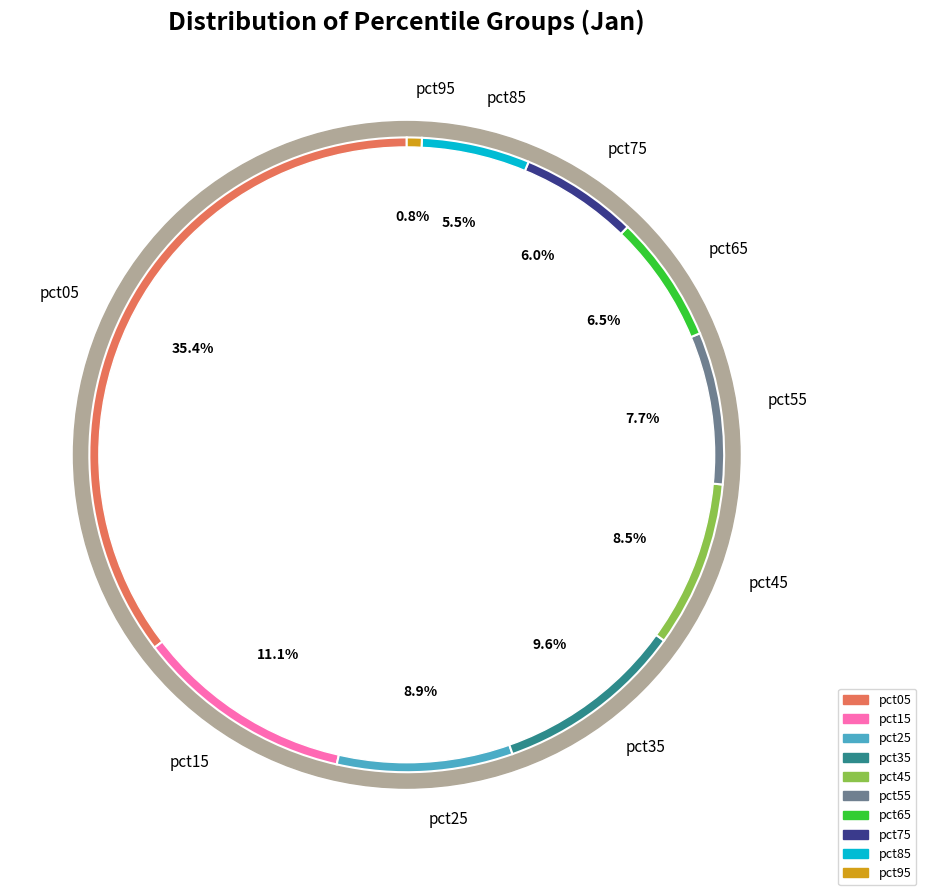

To the nearest percent, what portion does pct45 represent?

8%